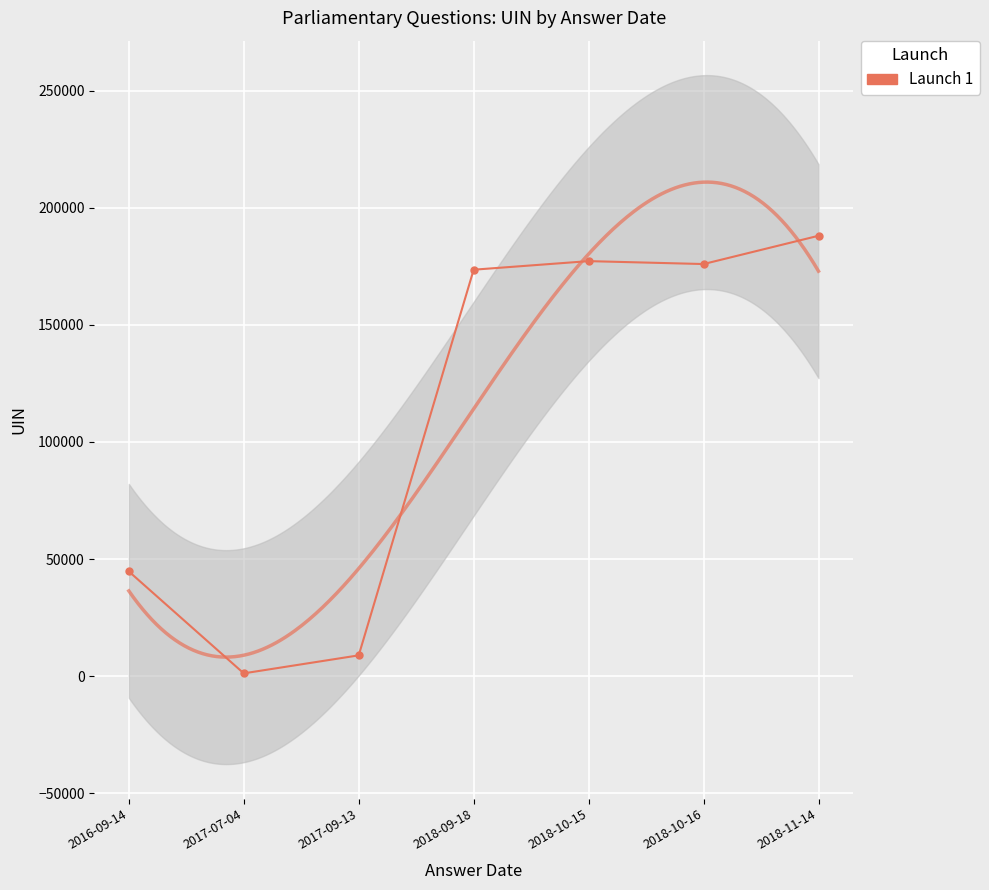

List the labels in order of value, largest first.

2018-11-14, 2018-10-15, 2018-10-16, 2018-09-18, 2016-09-14, 2017-09-13, 2017-07-04